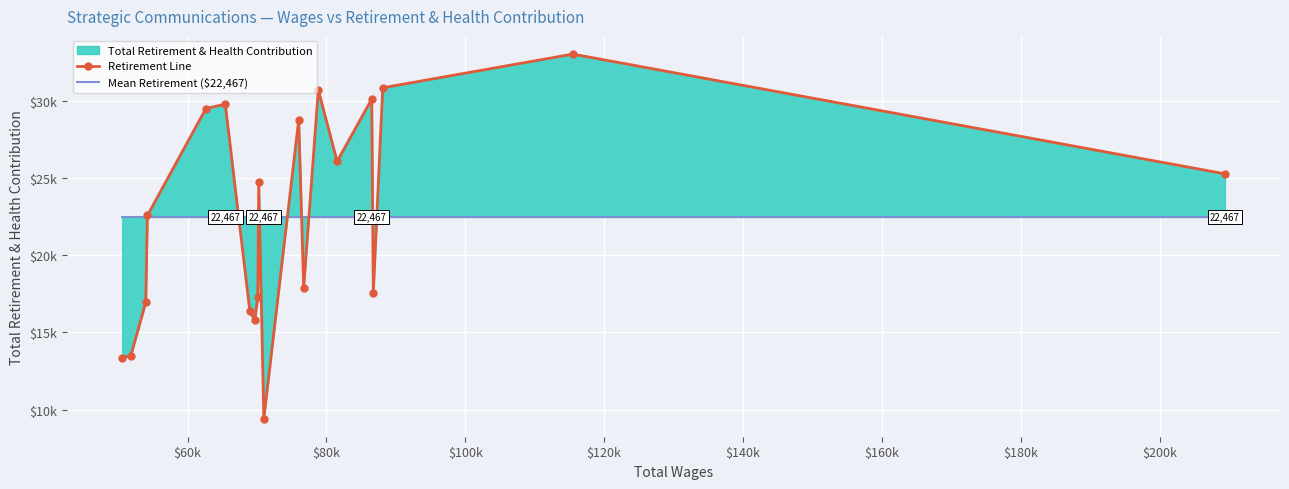

What is the greatest value displayed?

33003.0